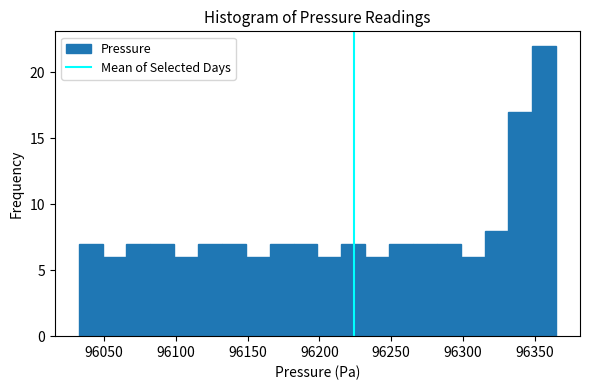

Around what value on the x-axis is the tallest bar? Give the approximate position of its centre, as read against the axis.

96355